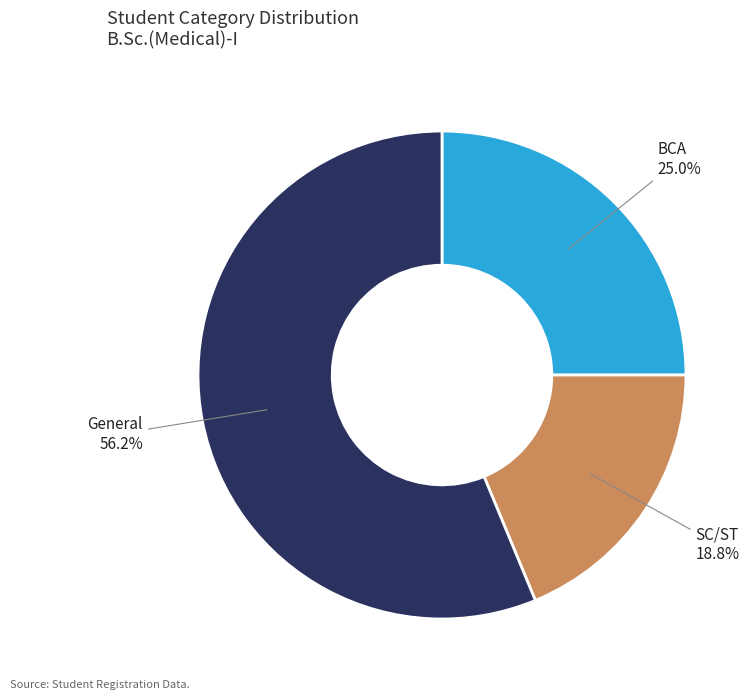

Is it true that General is 62% of the pie?

False